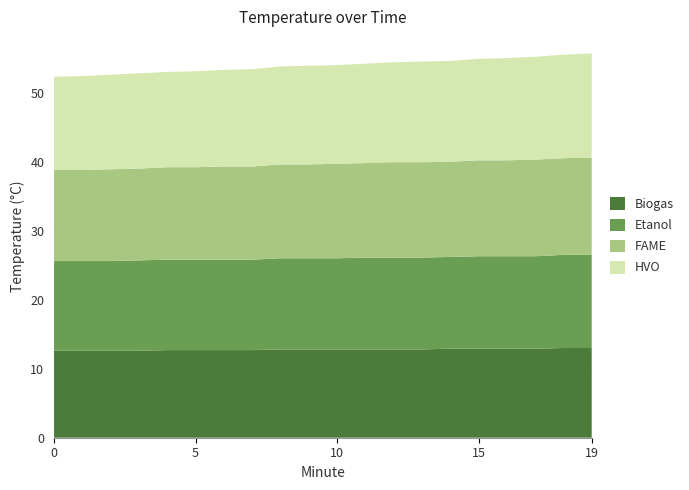

Reading left to right, transcribe all the data shown in this chart.

Biogas: 12.6	12.6	12.6	12.6	12.7	12.7	12.7	12.7	12.8	12.8	12.8	12.8	12.8	12.8	12.9	12.9	12.9	12.9	13.0	13.0
Etanol: 13.0	13.0	13.0	13.1	13.1	13.1	13.1	13.1	13.2	13.2	13.2	13.3	13.3	13.3	13.3	13.4	13.4	13.4	13.5	13.5
FAME: 13.2	13.2	13.3	13.3	13.4	13.4	13.5	13.5	13.6	13.6	13.7	13.7	13.8	13.8	13.8	13.9	13.9	14.0	14.0	14.1
HVO: 13.5	13.6	13.7	13.8	13.8	13.9	14.0	14.1	14.2	14.3	14.3	14.4	14.5	14.6	14.6	14.7	14.8	14.9	15.0	15.1